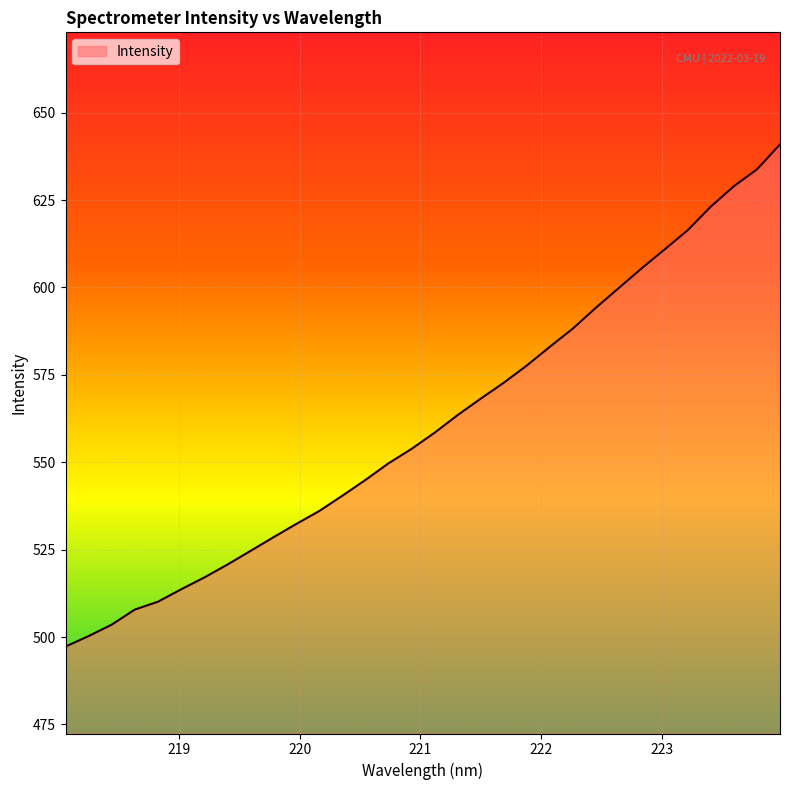

What is the minimum value shown in the chart?

497.3